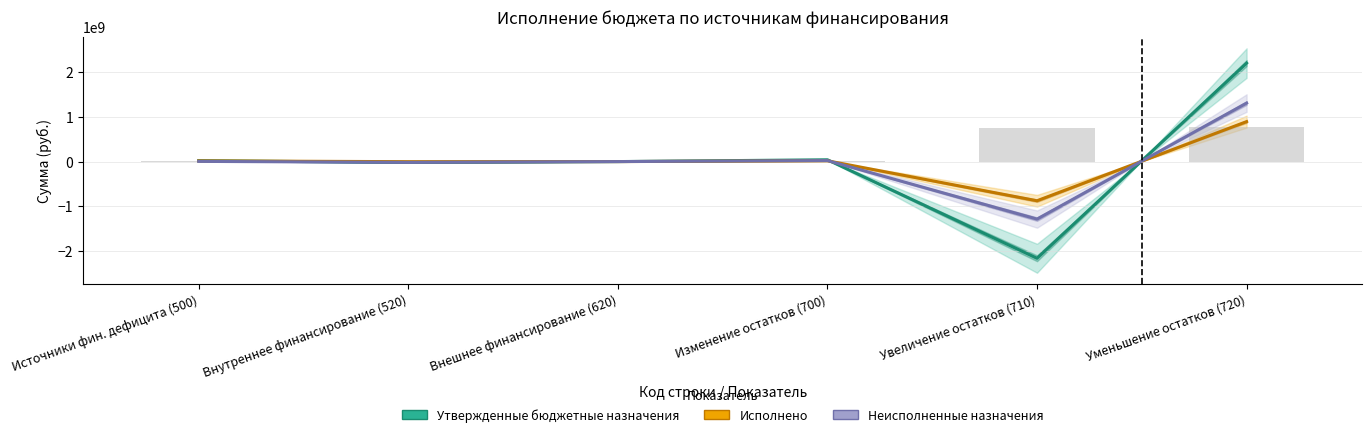

Which series has the largest total across all categories?

Утвержденные бюджетные назначения